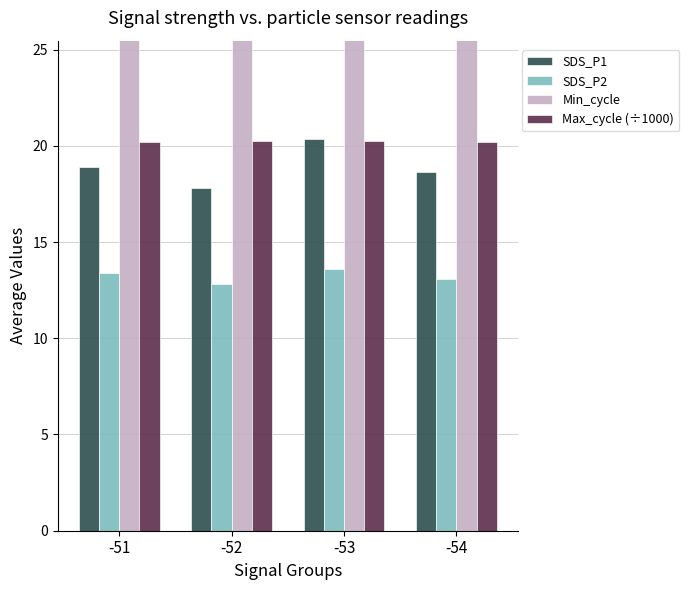

What is the total value across all series at -51?

80.5